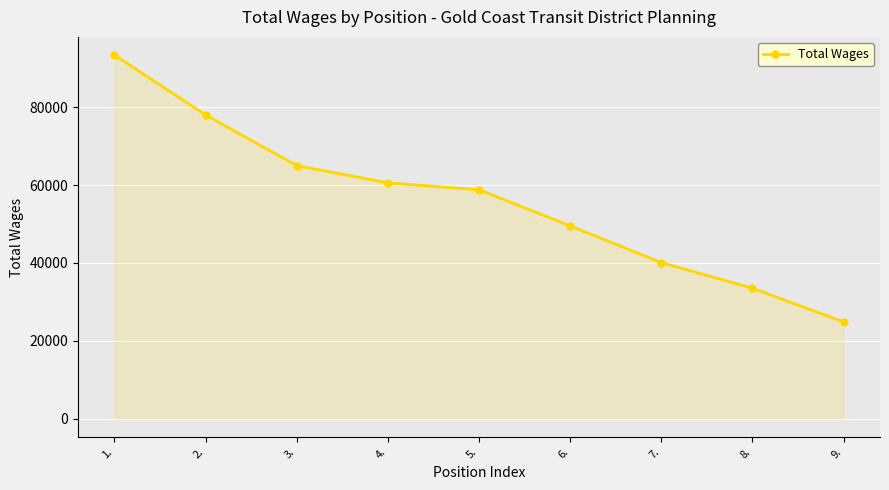

How many lines are shown in the chart?

1